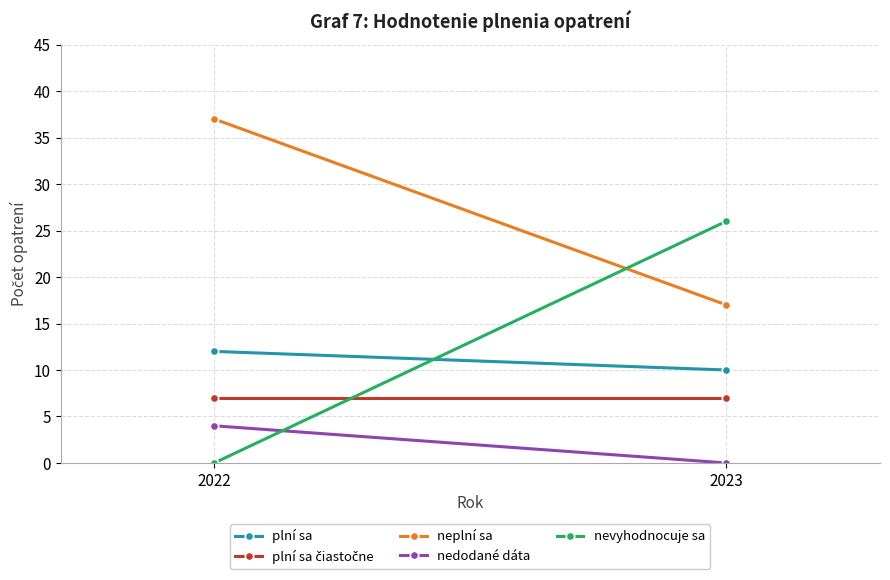

Rank the series by their maximum value, from lowest to highest.

nedodané dáta, plní sa čiastočne, plní sa, nevyhodnocuje sa, neplní sa